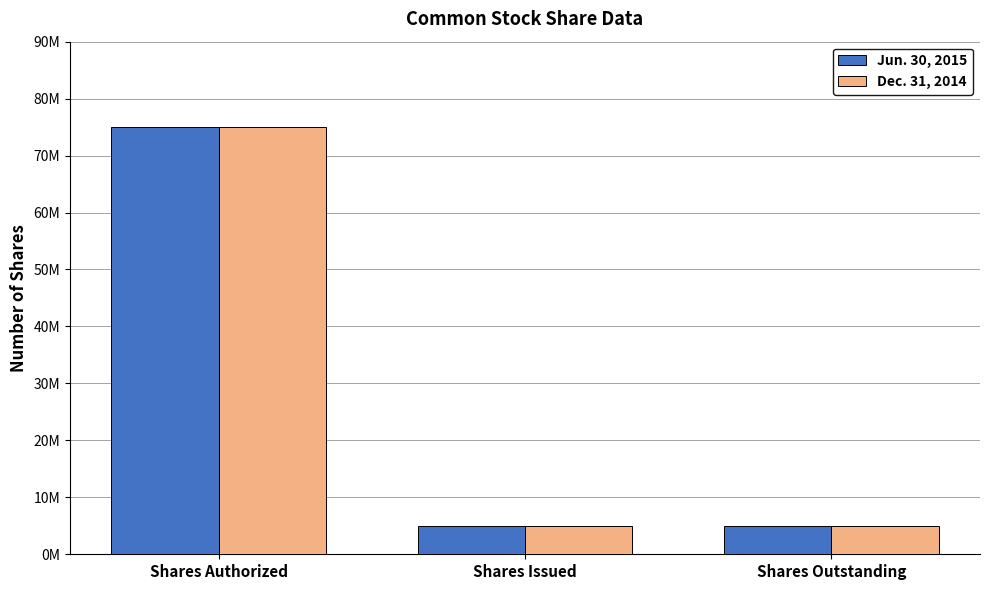

How many Dec. 31, 2014 values are between 5000000 and 75000000?

3